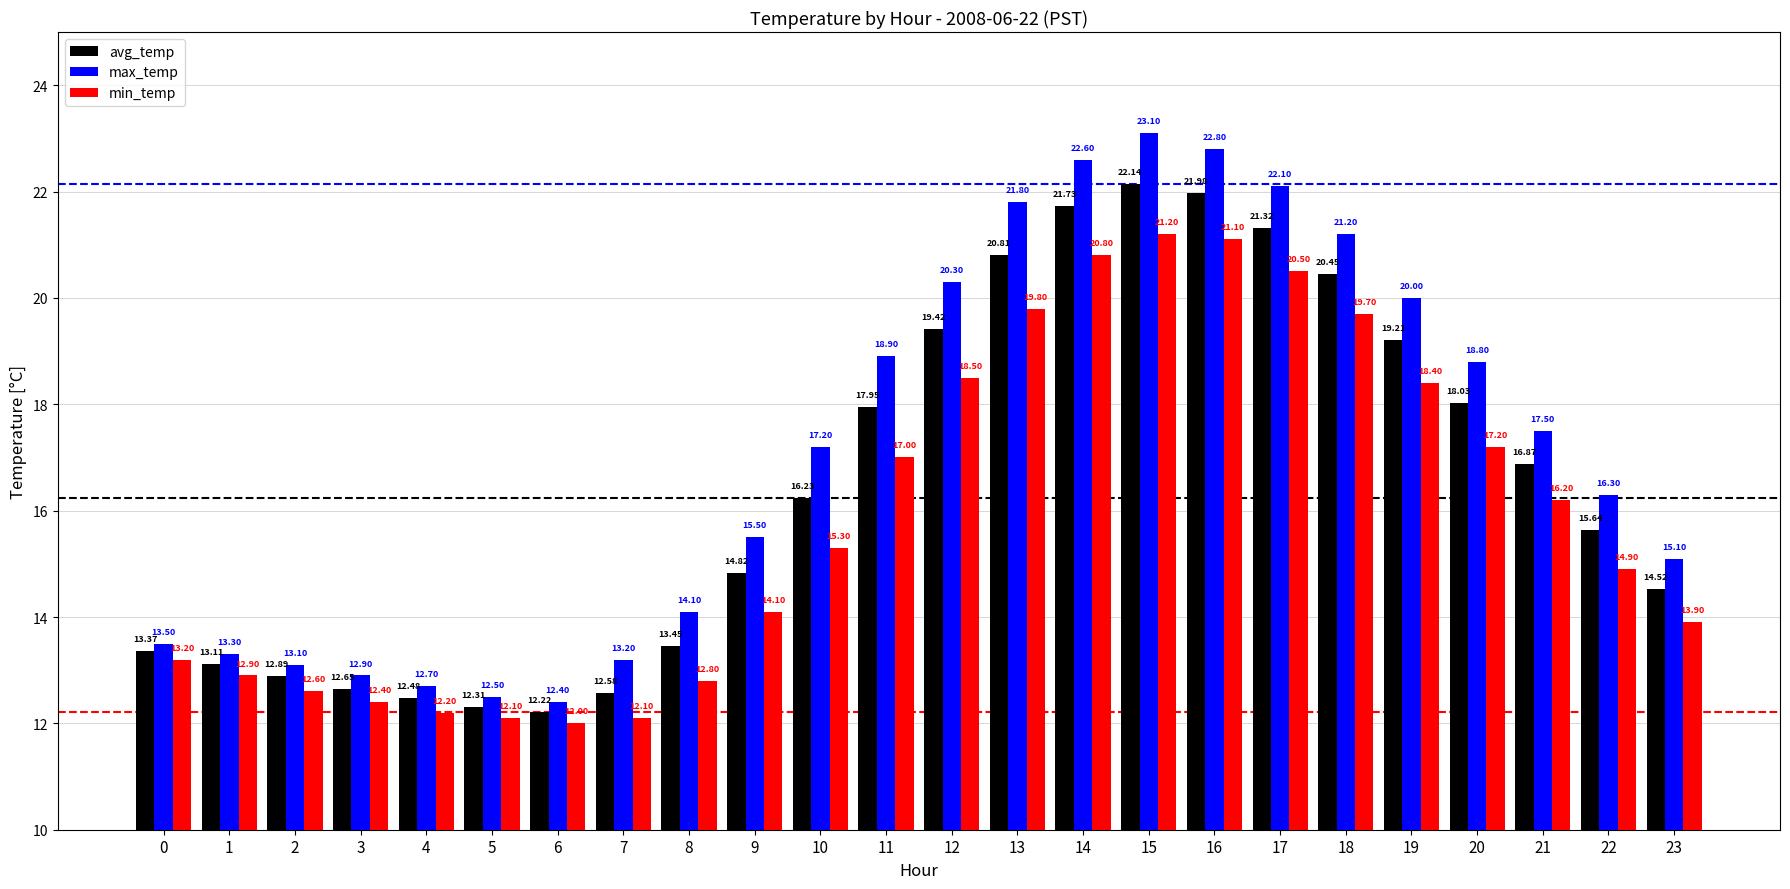

Is the value of max_temp at 7 greater than the value of min_temp at 17?

No